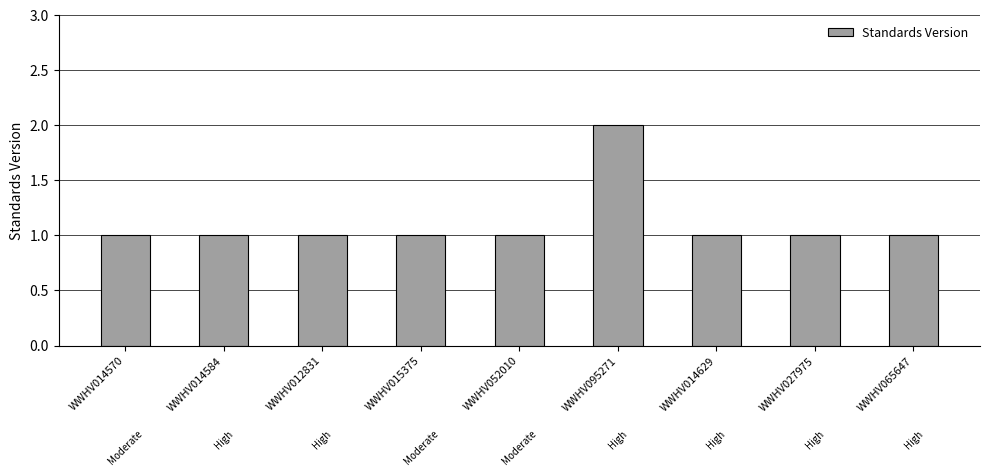

How many distinct data groups are displayed?

1